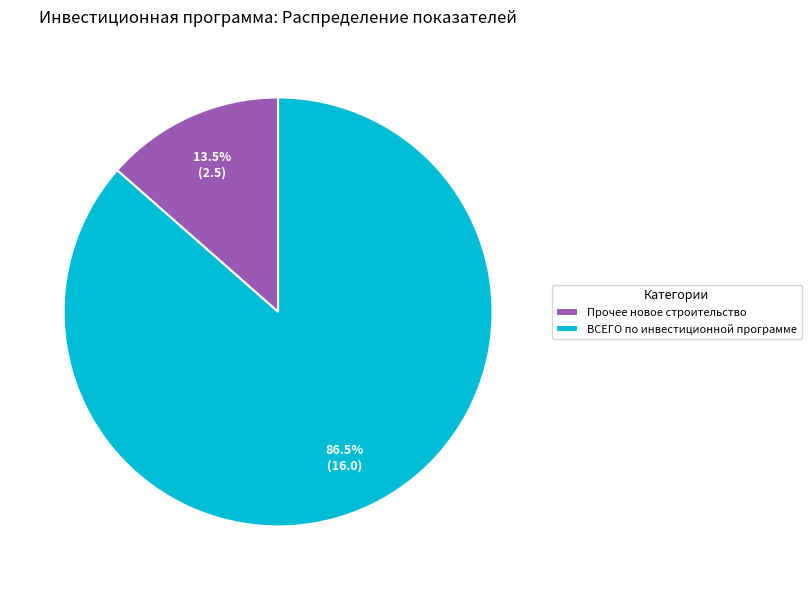

How many segments does this pie chart have?

2